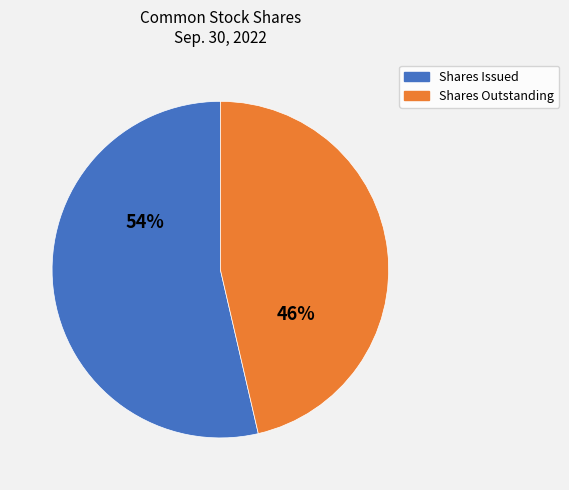

Count the number of slices in the pie.

2